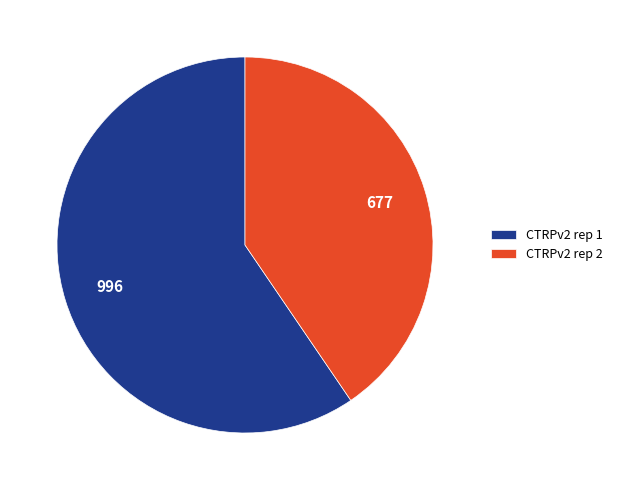

Do CTRPv2 rep 1 and CTRPv2 rep 2 together represent more than half of the pie?

Yes